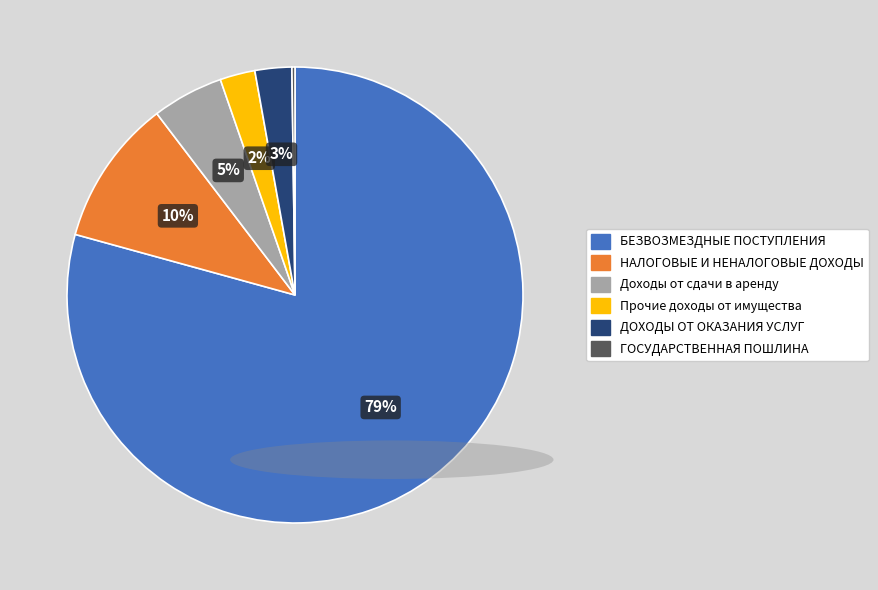

Is there a majority slice in this chart?

Yes